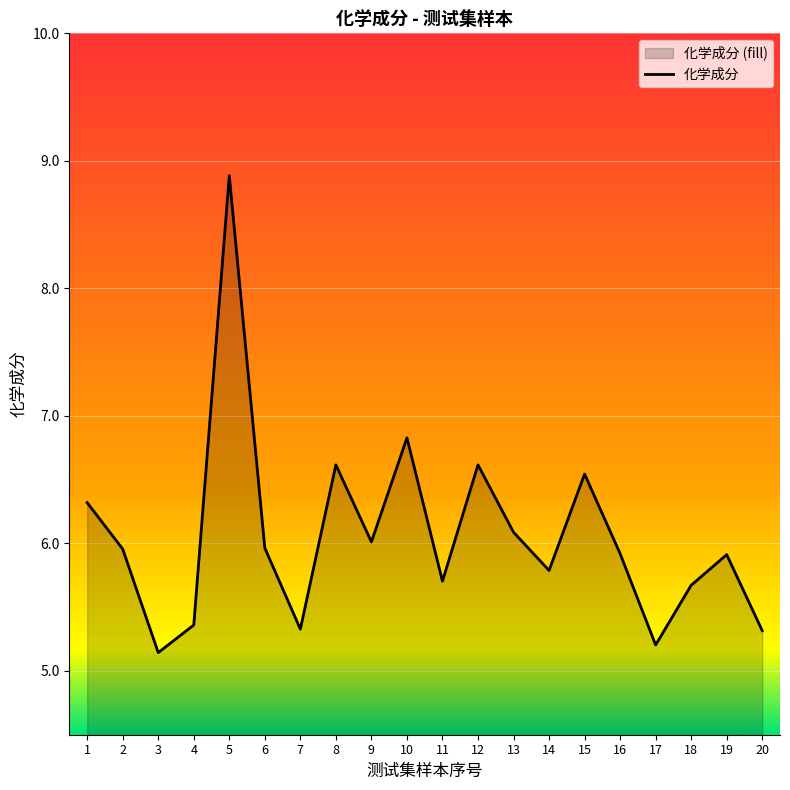

List the labels in order of value, smallest first.

3, 17, 20, 7, 4, 18, 11, 14, 19, 16, 2, 6, 9, 13, 1, 15, 8, 12, 10, 5